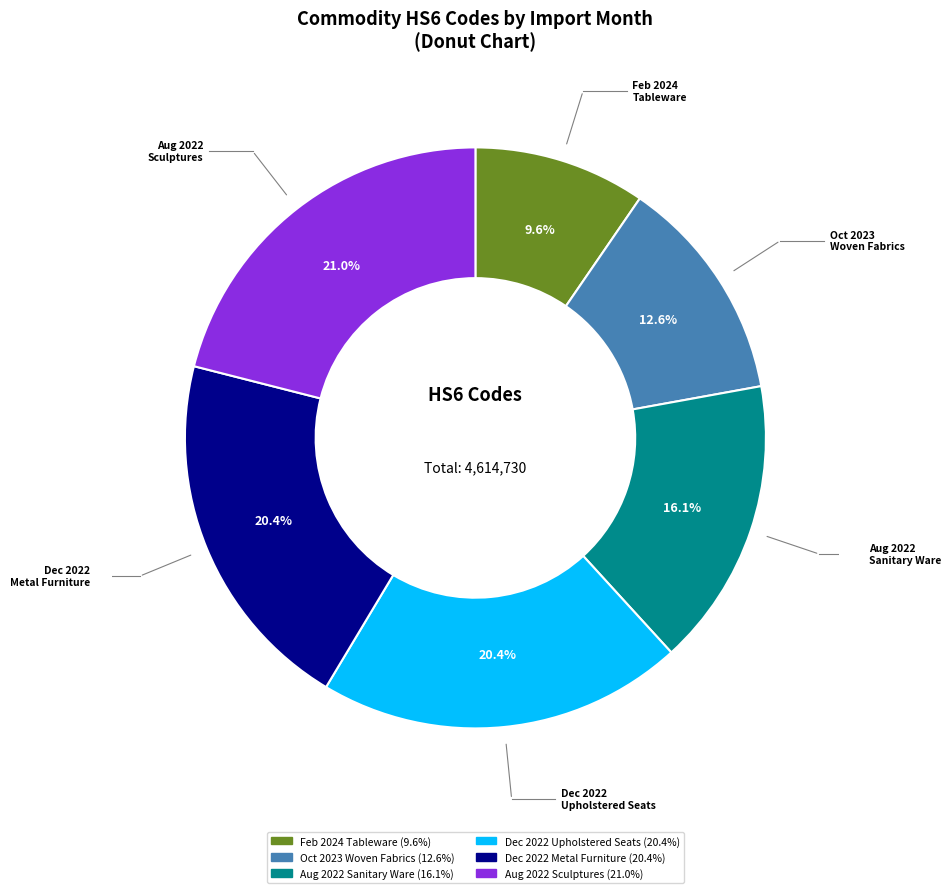

Is there a majority slice in this chart?

No